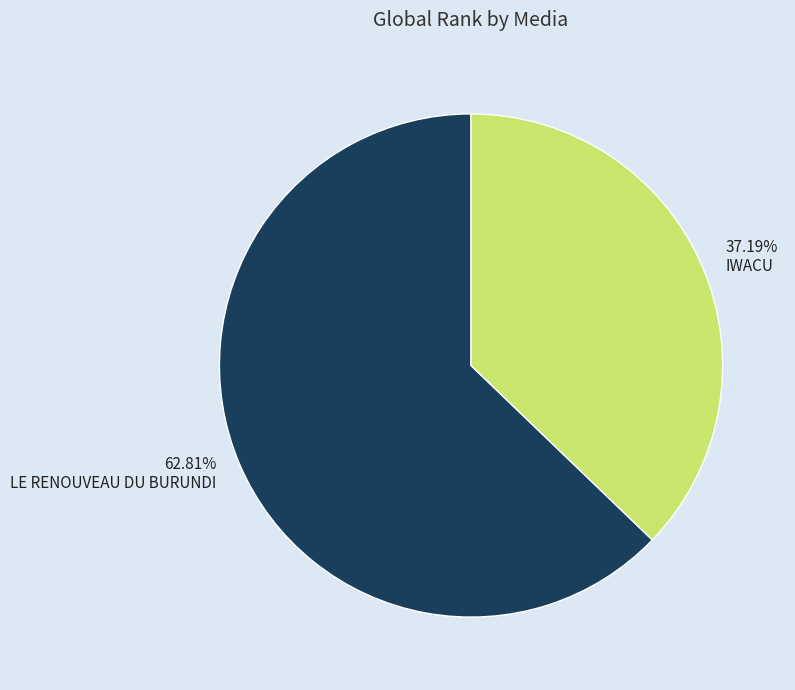

Is LE RENOUVEAU DU BURUNDI the majority of the pie?

Yes